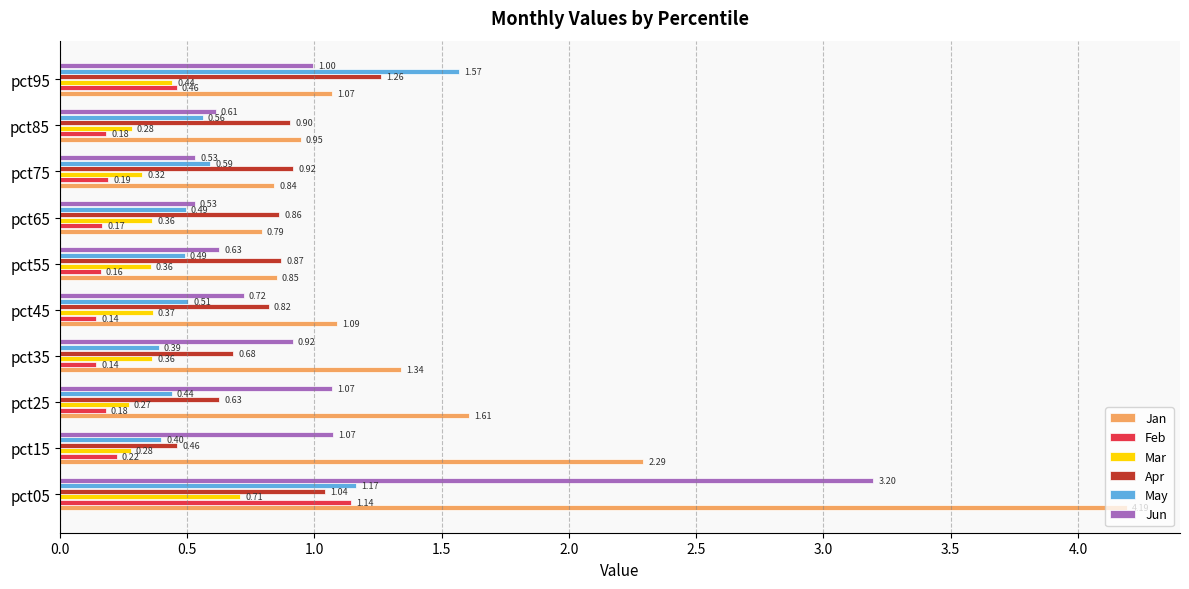

Which series has the largest total across all categories?

Jan